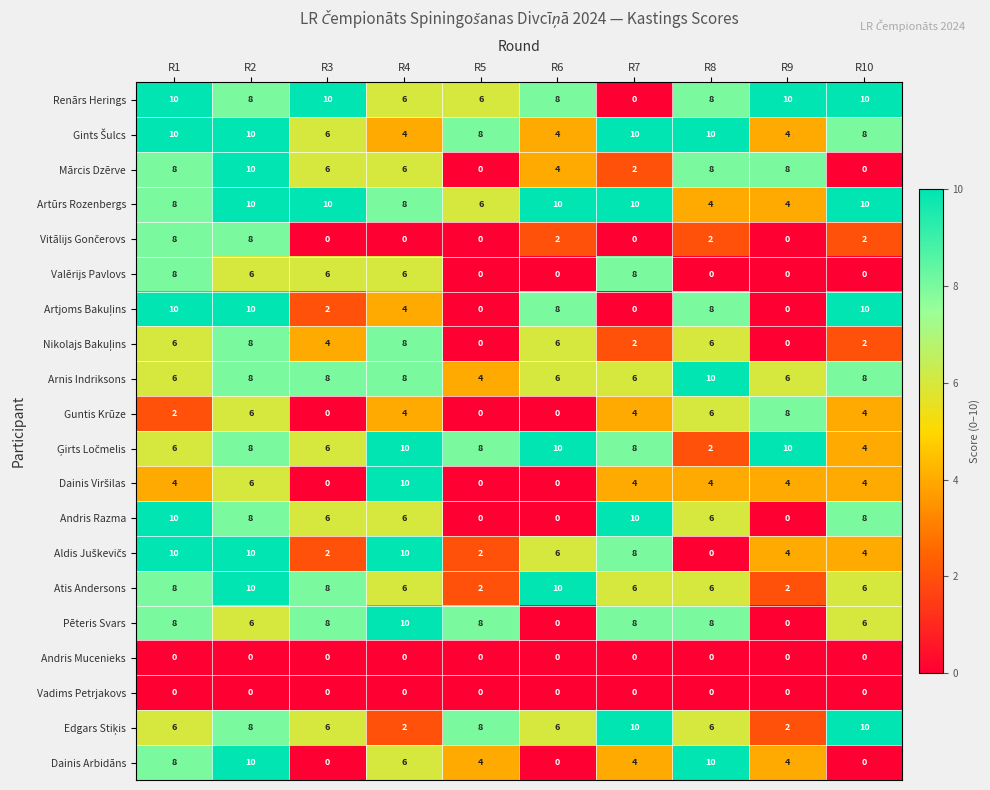

What is the sum of all Mārcis Dzērve values?

52